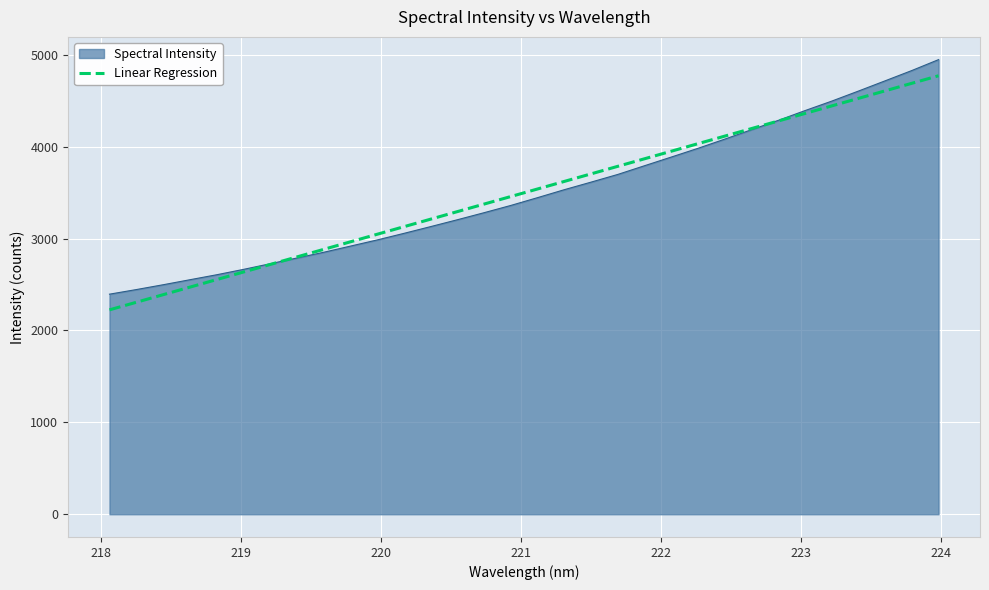

What is the greatest value displayed?

4947.8